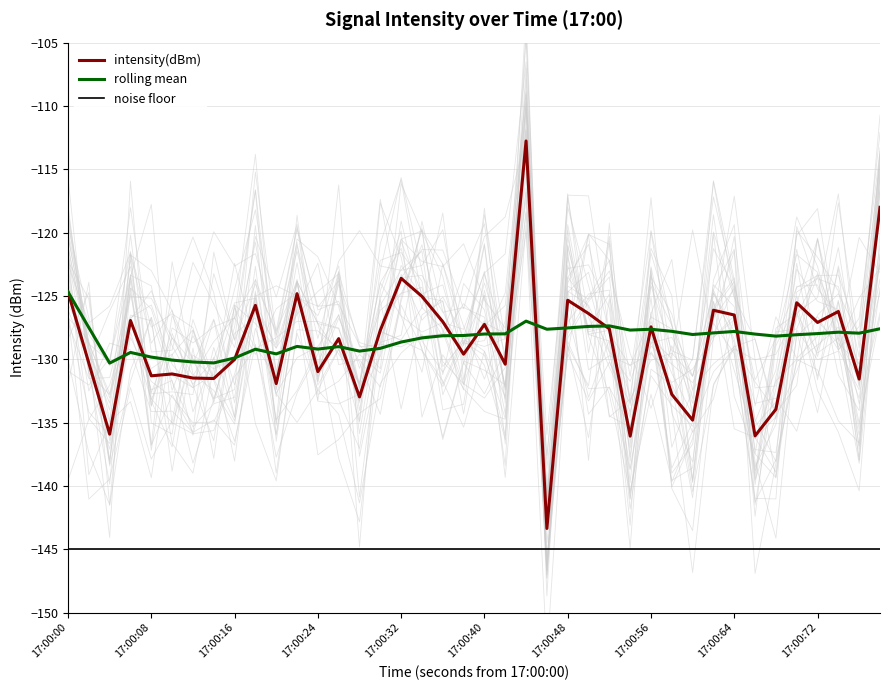

What is the highest value of the rolling mean series?

-124.7